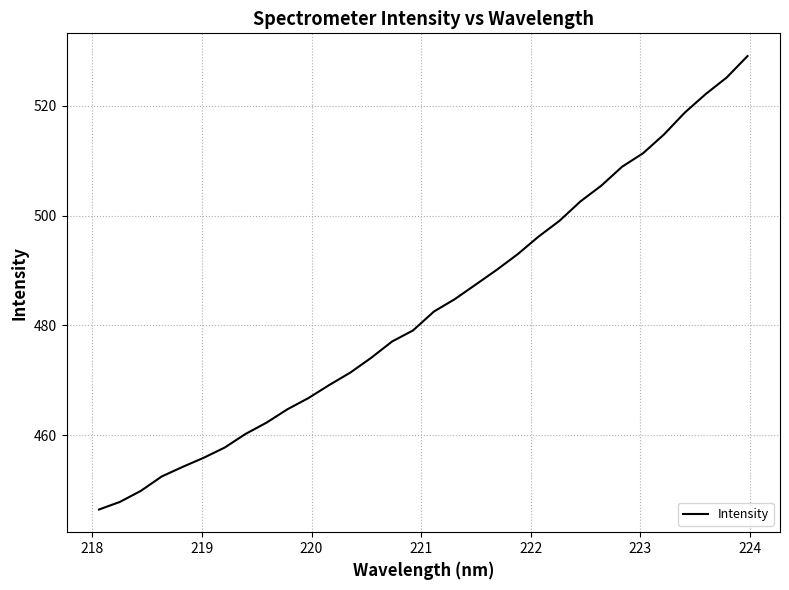

What is the difference between the maximum and minimum values?

82.5